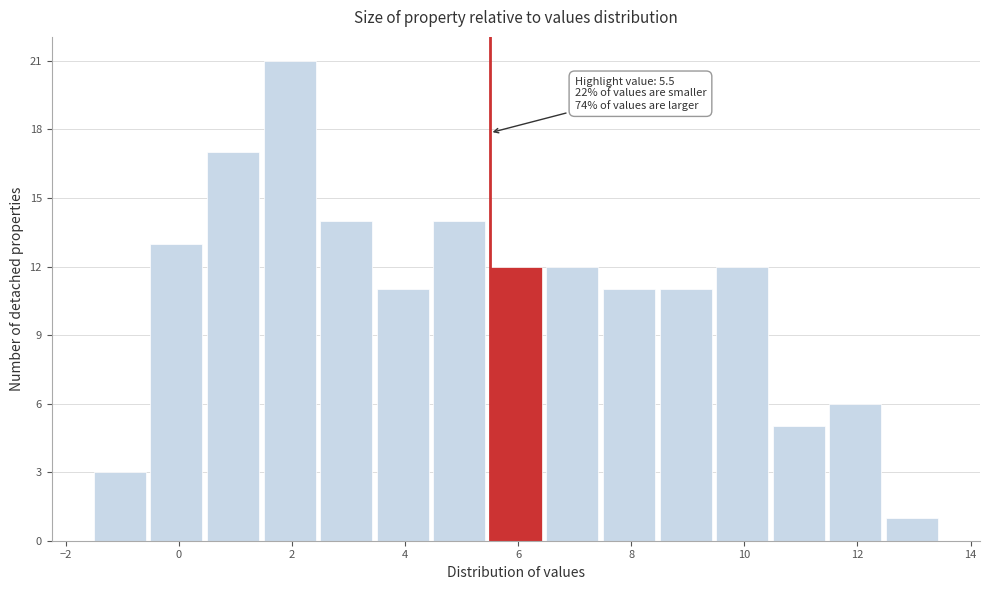

Which range on the x-axis has the tallest bar?

1.5 to 2.5